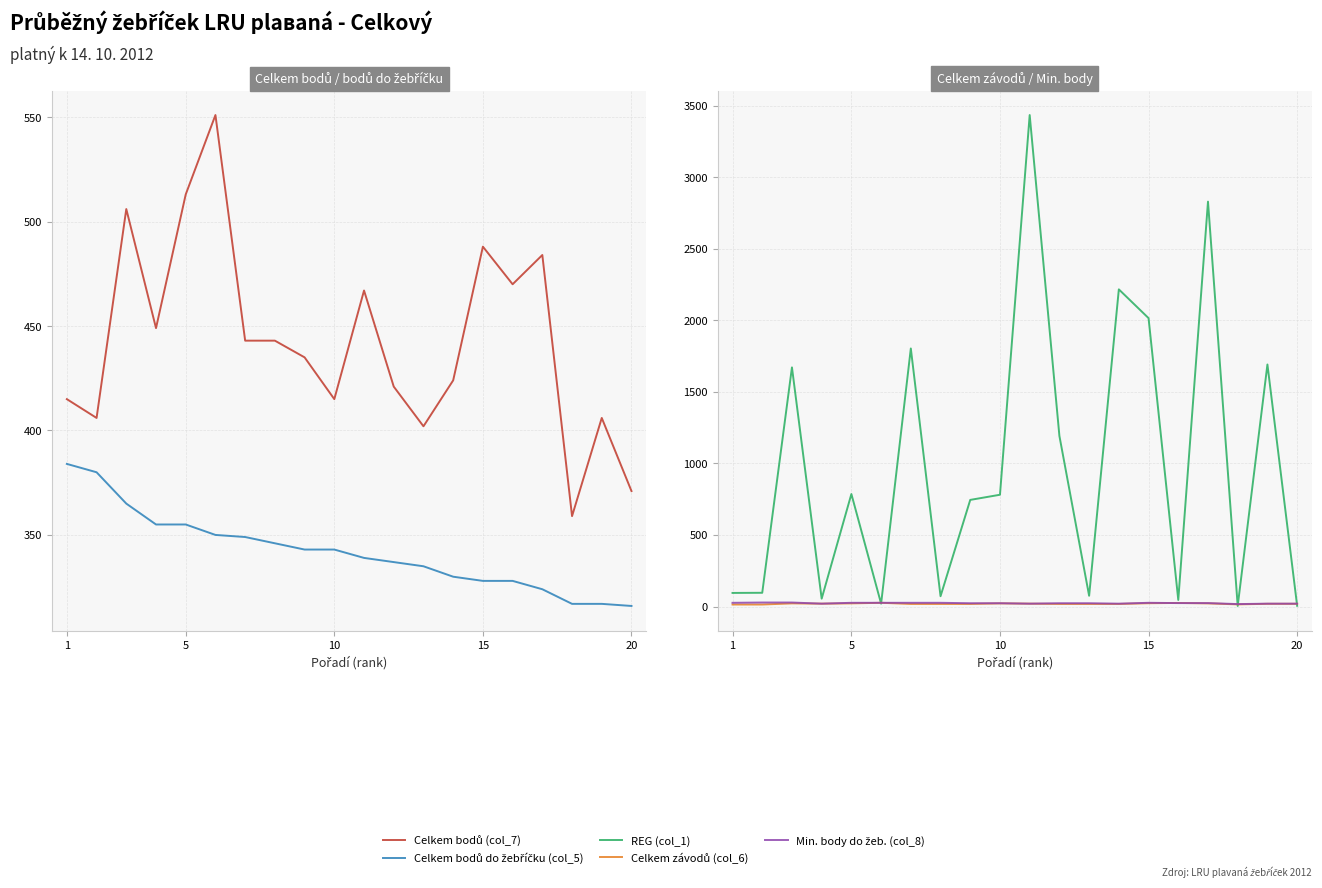

Reading left to right, transcribe all the data shown in this chart.

Celkem bodů (col_7): 415	406	506	449	513	551	443	443	435	415	467	421	402	424	488	470	484	359	406	371
Celkem bodů do žebříčku (col_5): 384	380	365	355	355	350	349	346	343	343	339	337	335	330	328	328	324	317	317	316
REG (col_1): 95	96	1671	55	786	20	1803	72	745	781	3434	1192	75	2216	2015	46	2829	4	1691	5
Celkem závodů (col_6): 14	14	22	20	22	26	18	18	18	22	20	18	18	18	23	25	22	15	19	19
Min. body do žeb. (col_8): 26	28	28	20	26	26	26	26	23	23	20	23	23	20	26	24	24	17	20	20